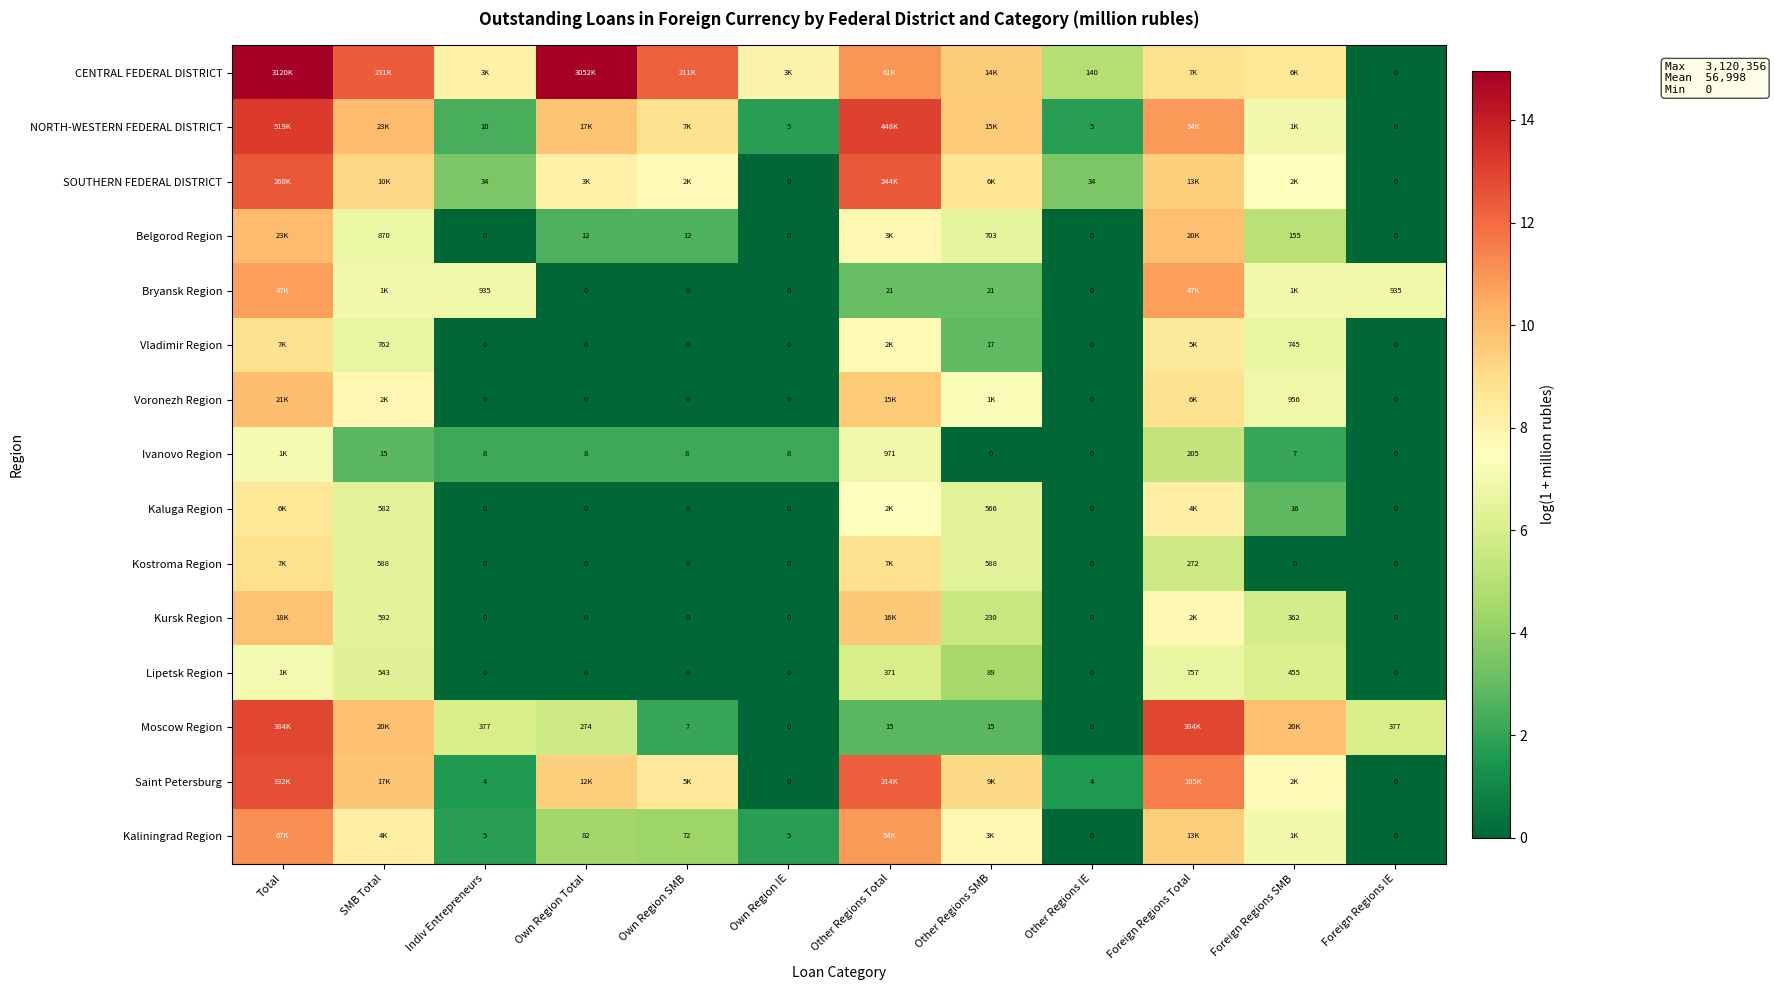

Between Other Regions Total and SMB Total, which is larger?

SMB Total